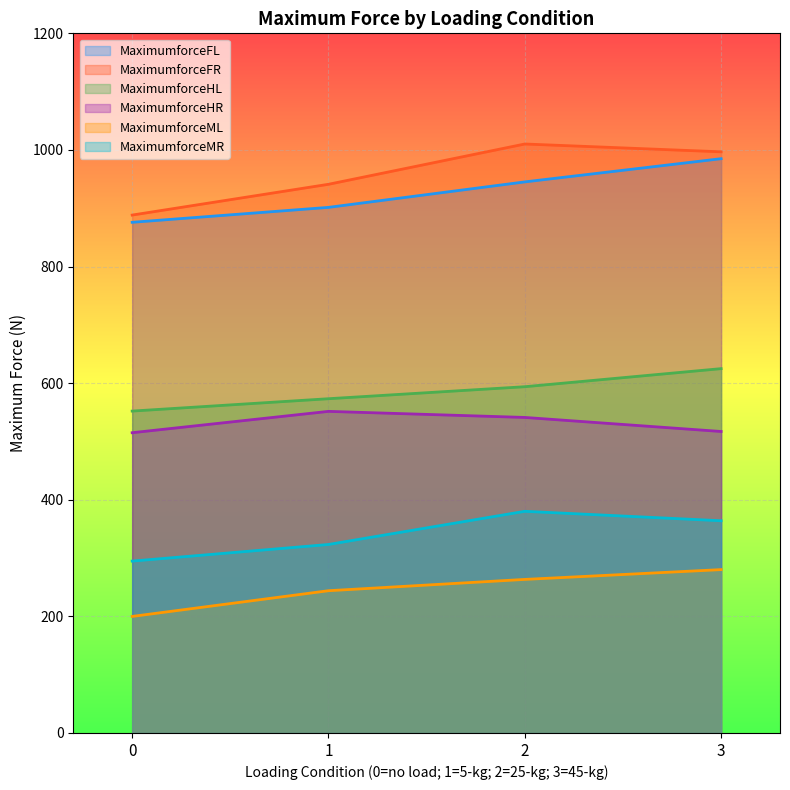

Reading right to left, transcribe all the data shown in this chart.

MaximumforceFL: 3=985.0	2=945.2	1=901.5	0=875.9
MaximumforceFR: 3=996.8	2=1010.2	1=941.1	0=888.3
MaximumforceHL: 3=624.9	2=593.9	1=573.3	0=552.1
MaximumforceHR: 3=517.1	2=541.2	1=551.6	0=515.0
MaximumforceML: 3=280.2	2=263.4	1=244.0	0=199.9
MaximumforceMR: 3=364.0	2=380.2	1=323.3	0=294.8